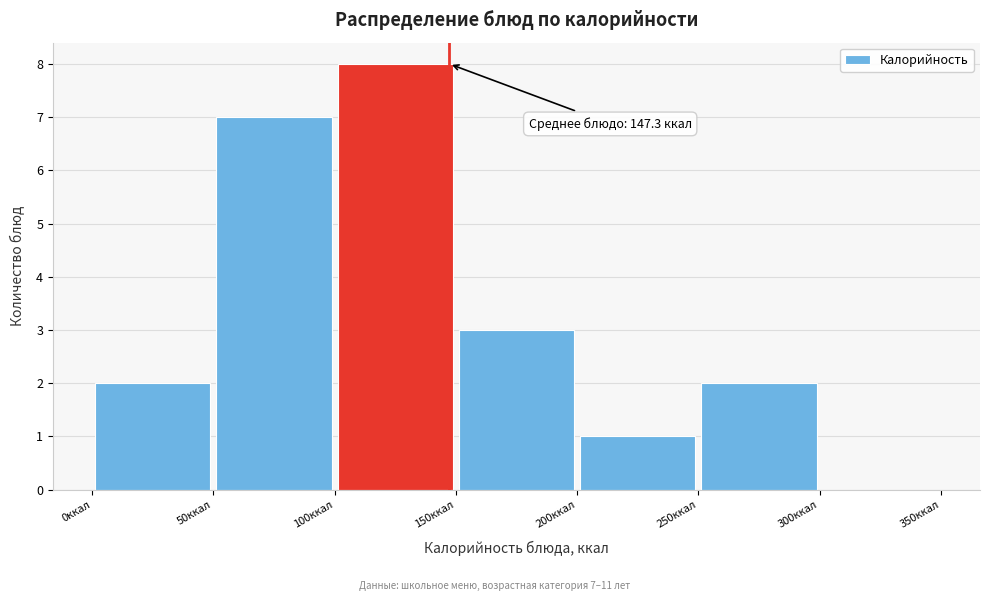

Which range on the x-axis has the tallest bar?

100 to 150